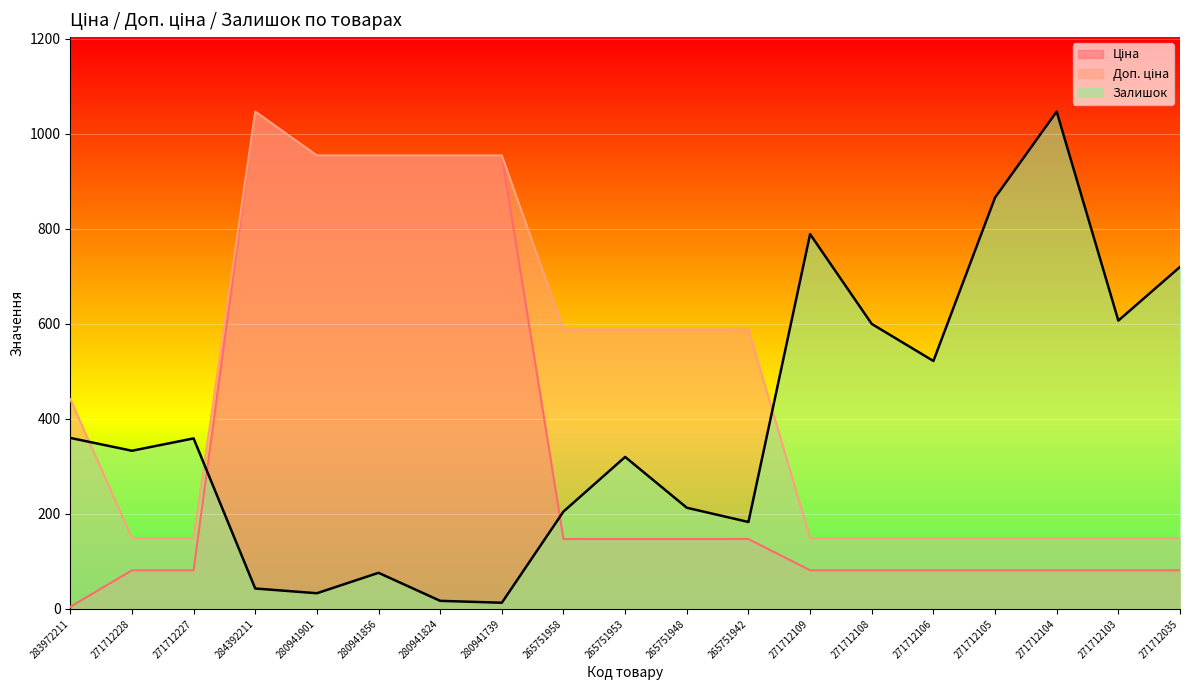

True or false: Ціна has a value of 81.3 at 271712228.

True